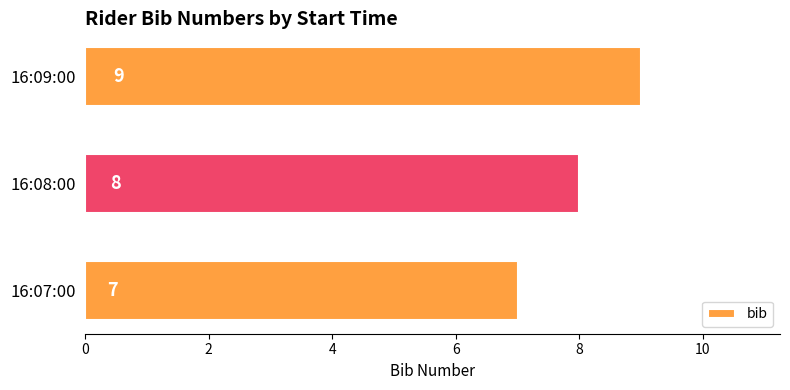

Where is the data nearest to the value 8?

16:08:00